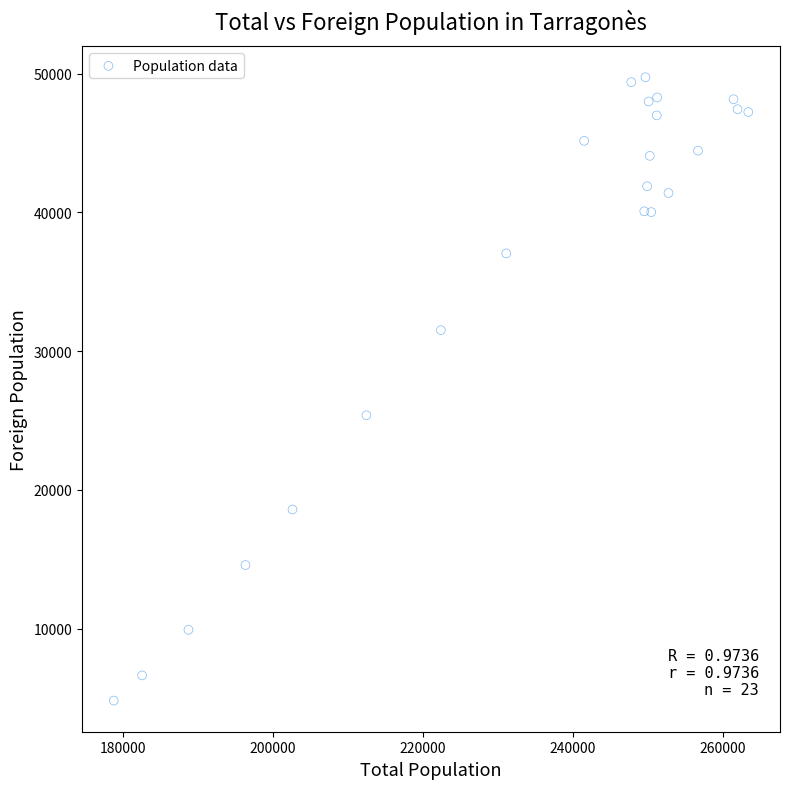

What Y value in the scatter plot is closest to 27278?

25378